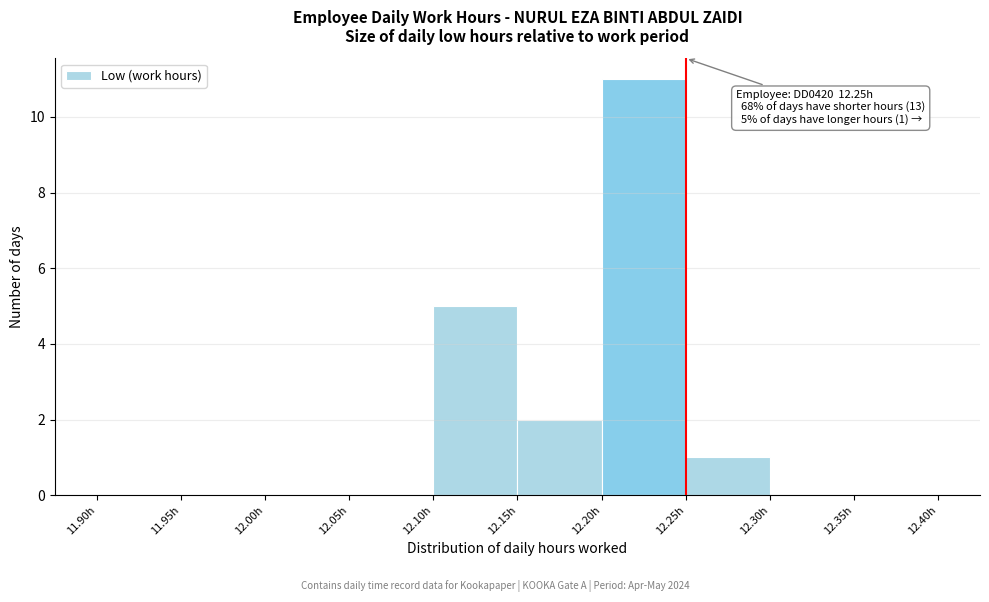

Over which range of the x-axis is the bar tallest?

12.20 to 12.25